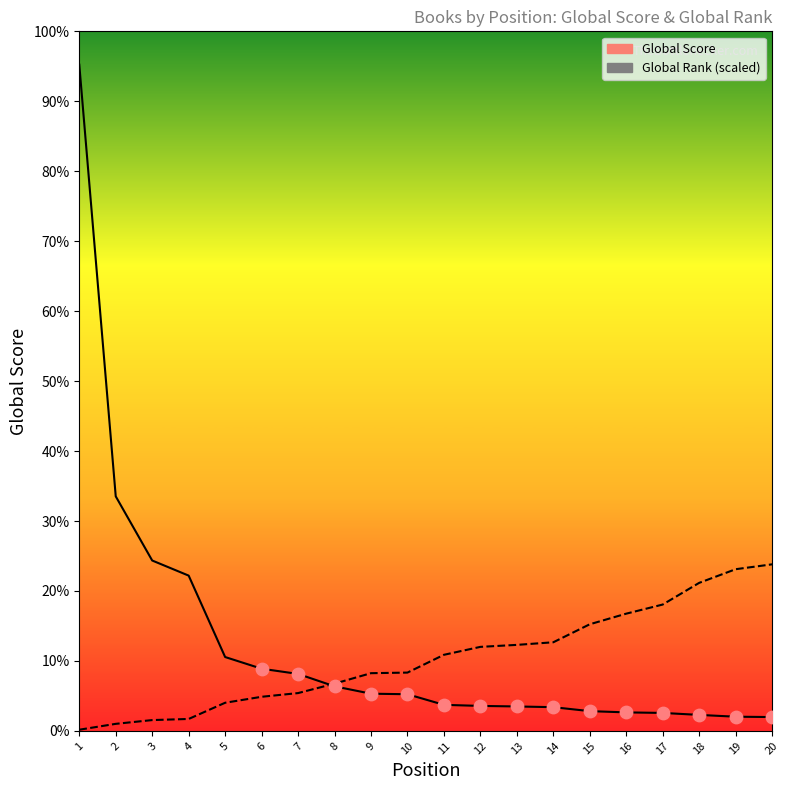

Which series reaches the minimum Y coordinate?

Global Rank (scaled)